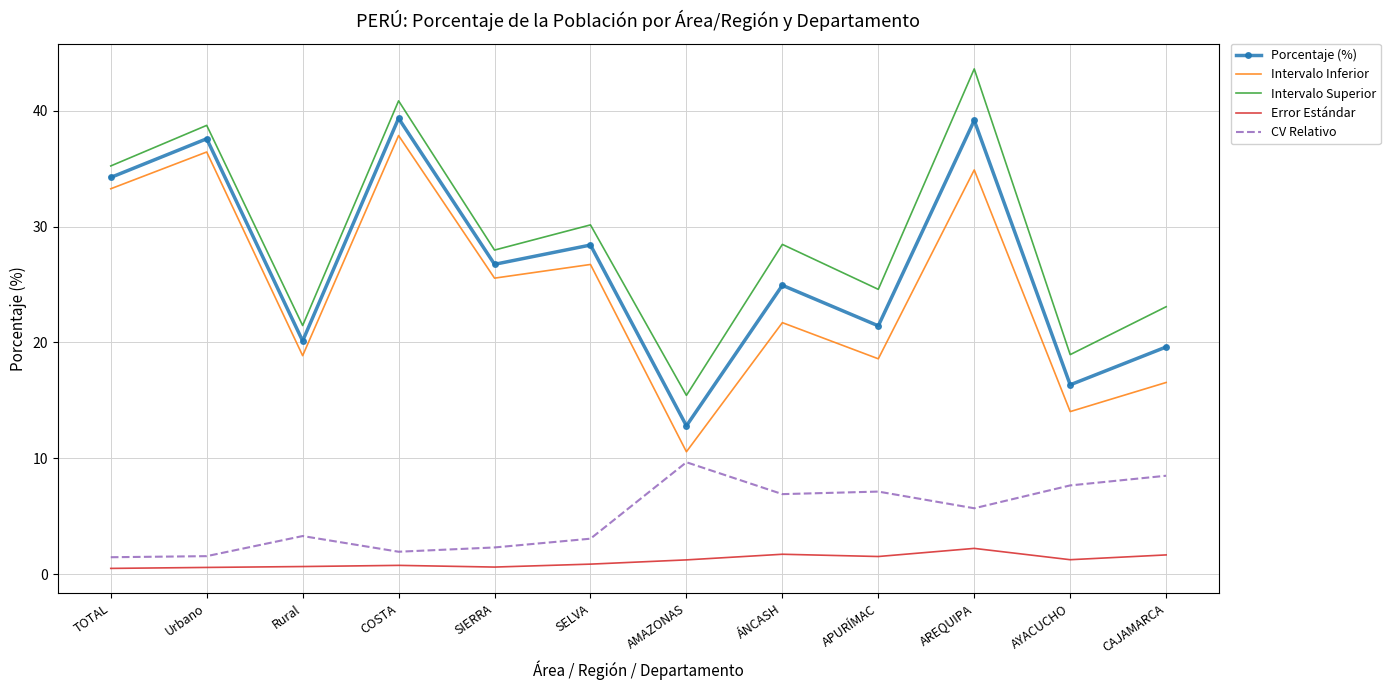

What is the difference between the highest and lowest values at AMAZONAS?

14.2